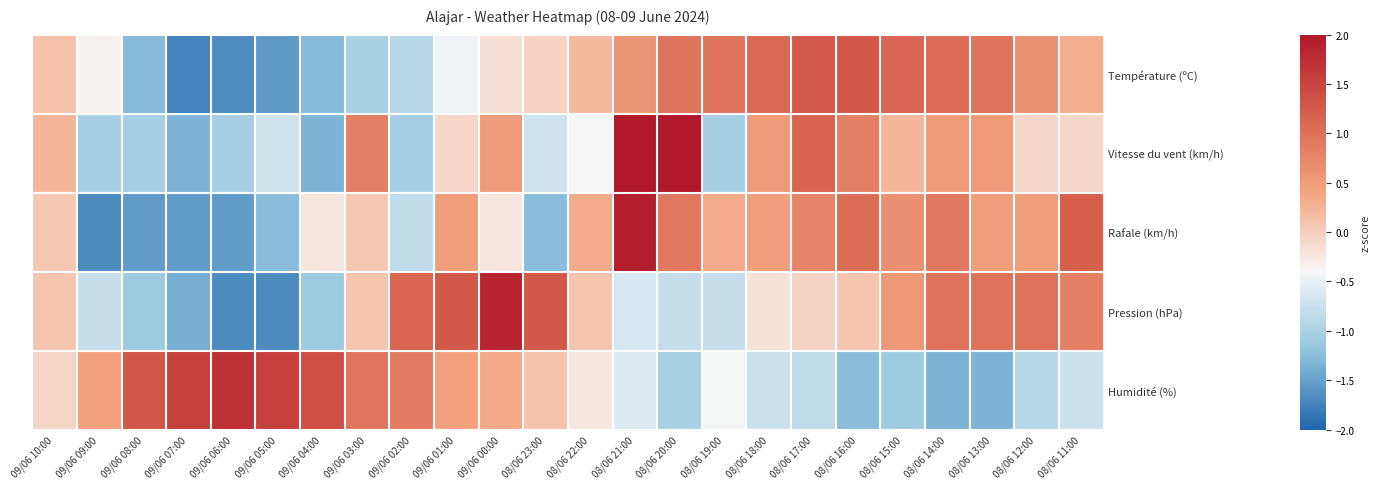

How many series are shown in this chart?

5